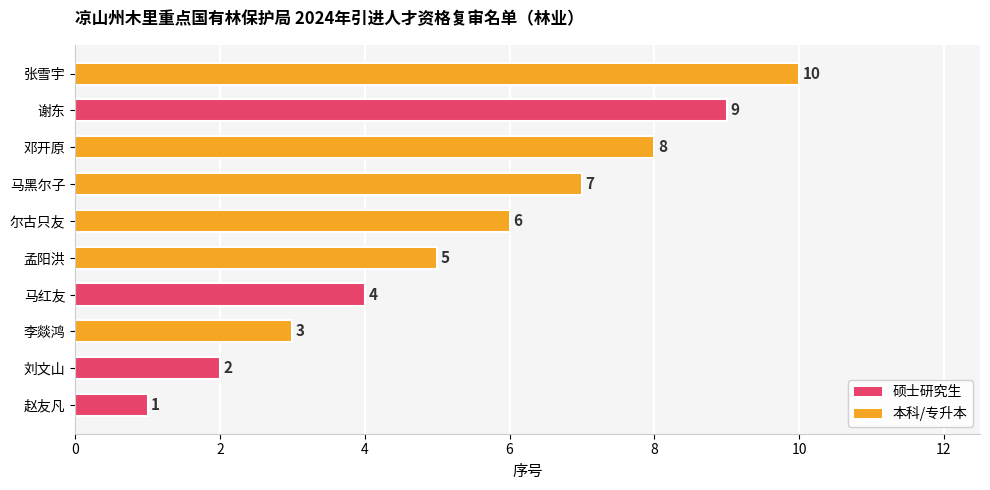

Rank the categories by value from lowest to highest.

赵友凡, 刘文山, 李燚鸿, 马红友, 孟阳洪, 尔古只友, 马黑尔子, 邓开原, 谢东, 张雪宇